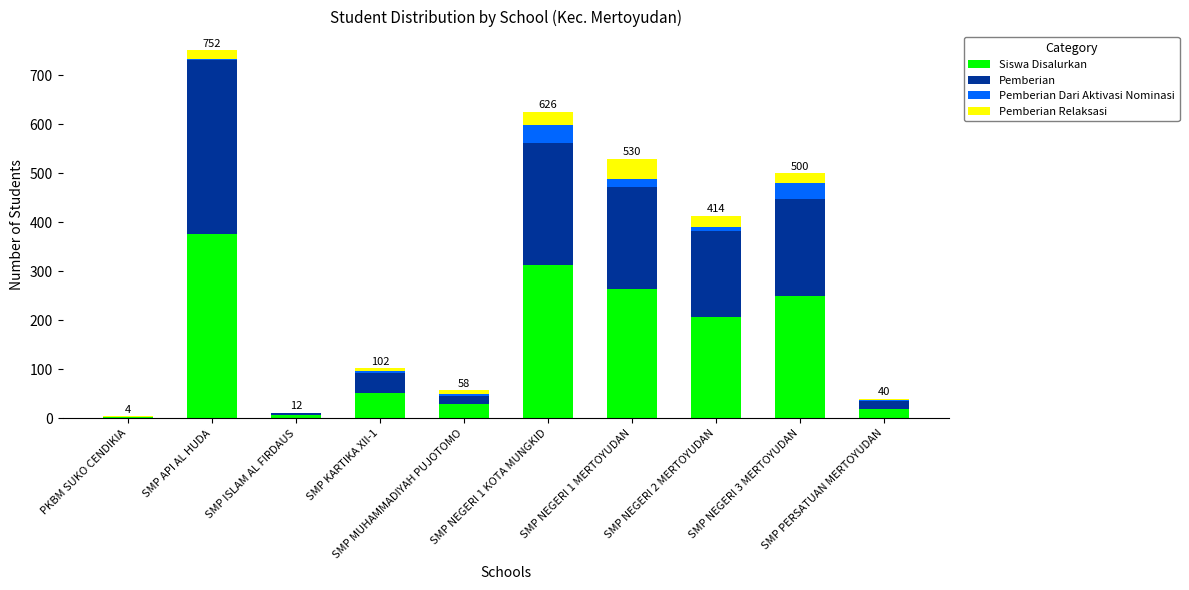

What is the highest value of the Siswa Disalurkan series?

376